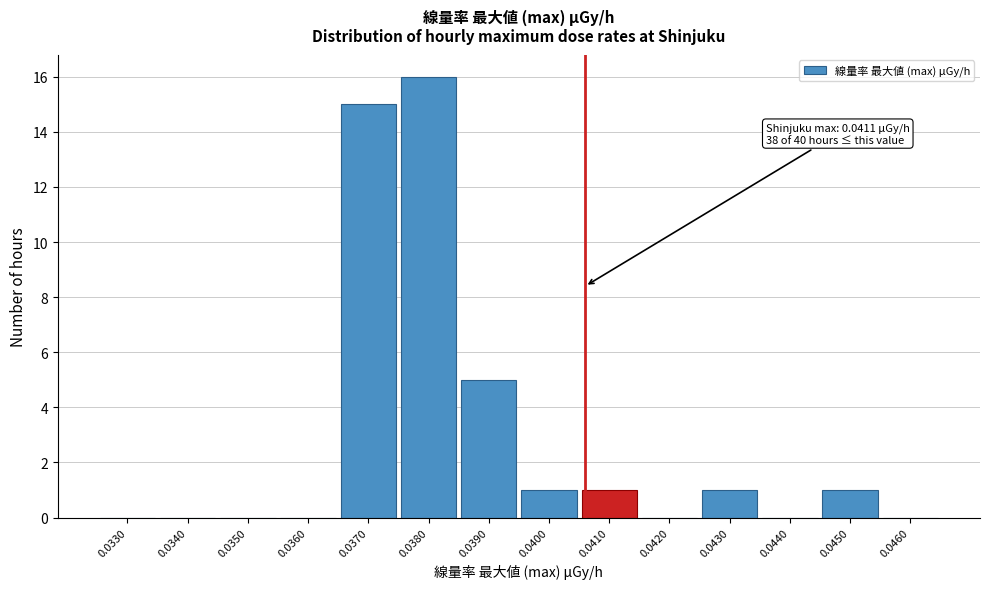

Is it true that the value at 0.0460 is 9?

False